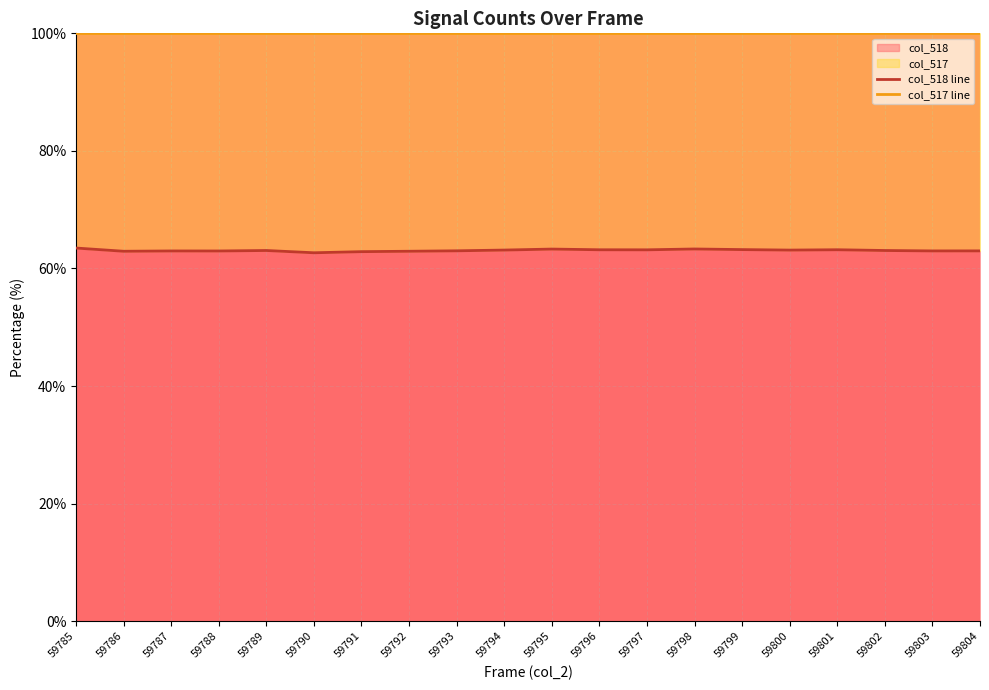

Is it true that col_518 equals 106.7 at 59804?

False